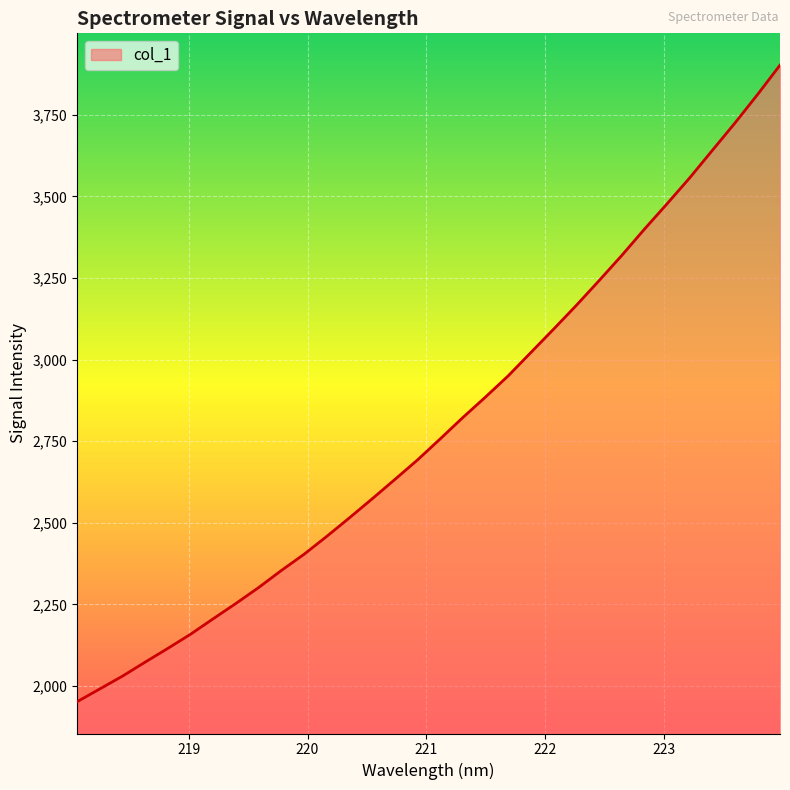

True or false: the data has more than 2 interior local peaks.

False